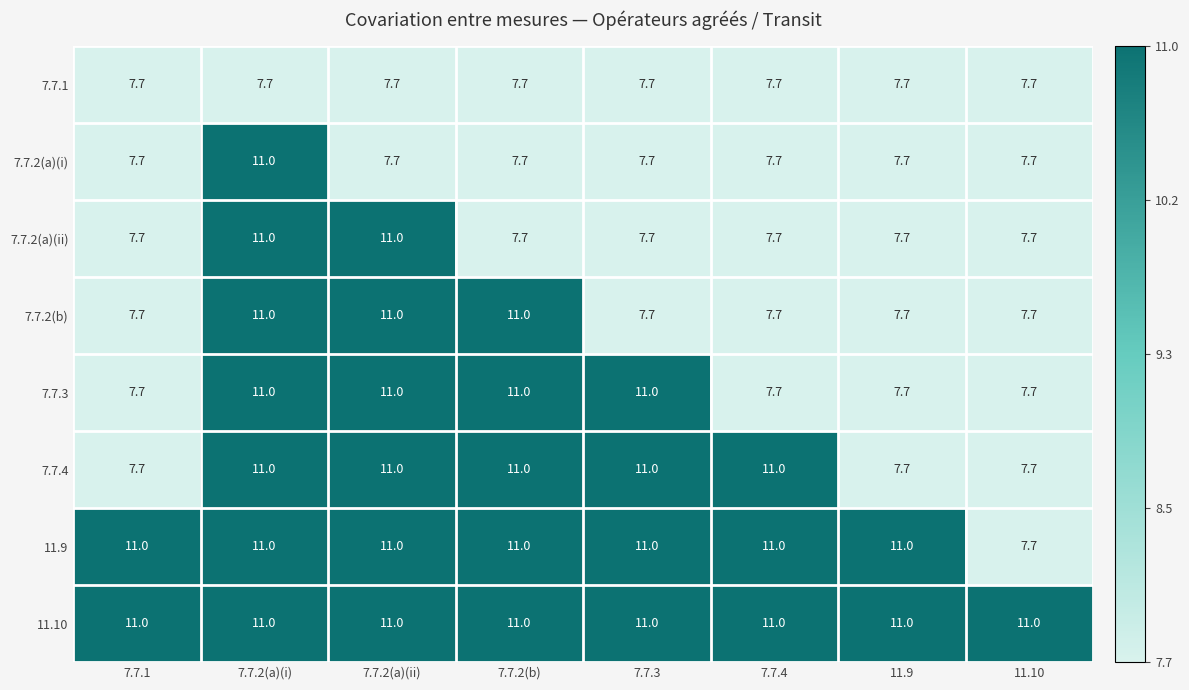

What is the approximate value of 7.7.2(b) at 7.7.1?

7.7